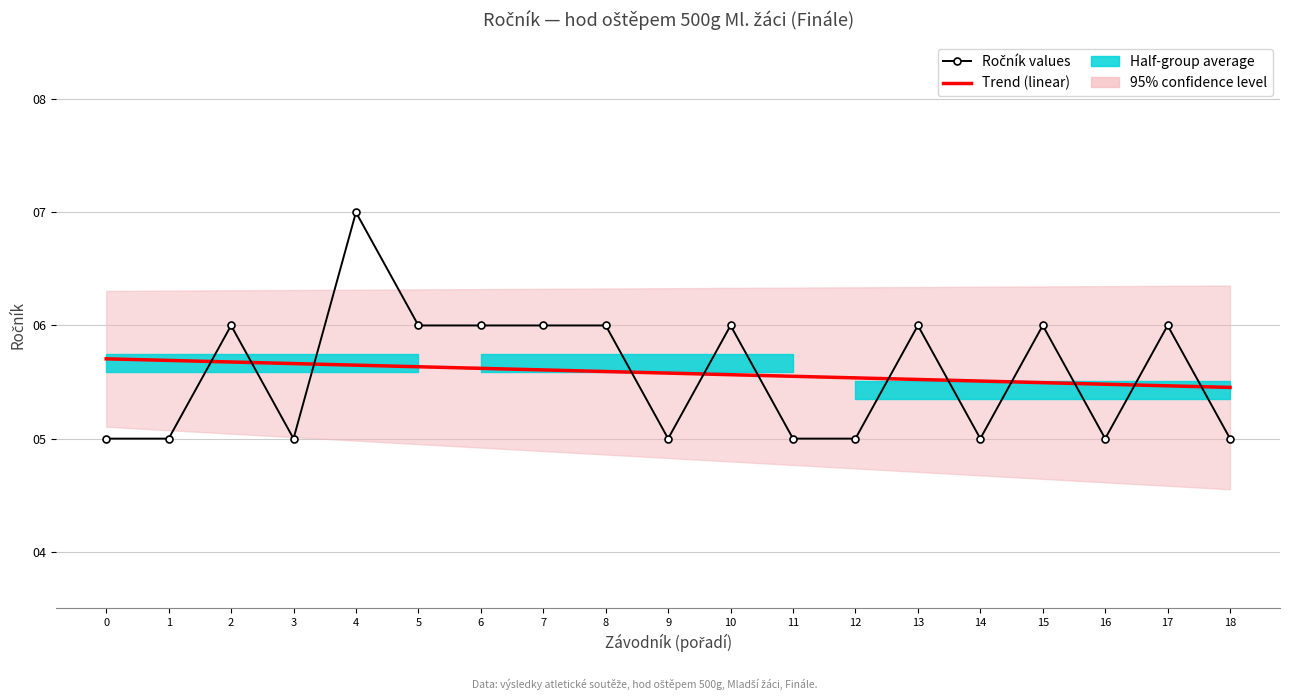

Where does the Ročník series first go above 6?

4